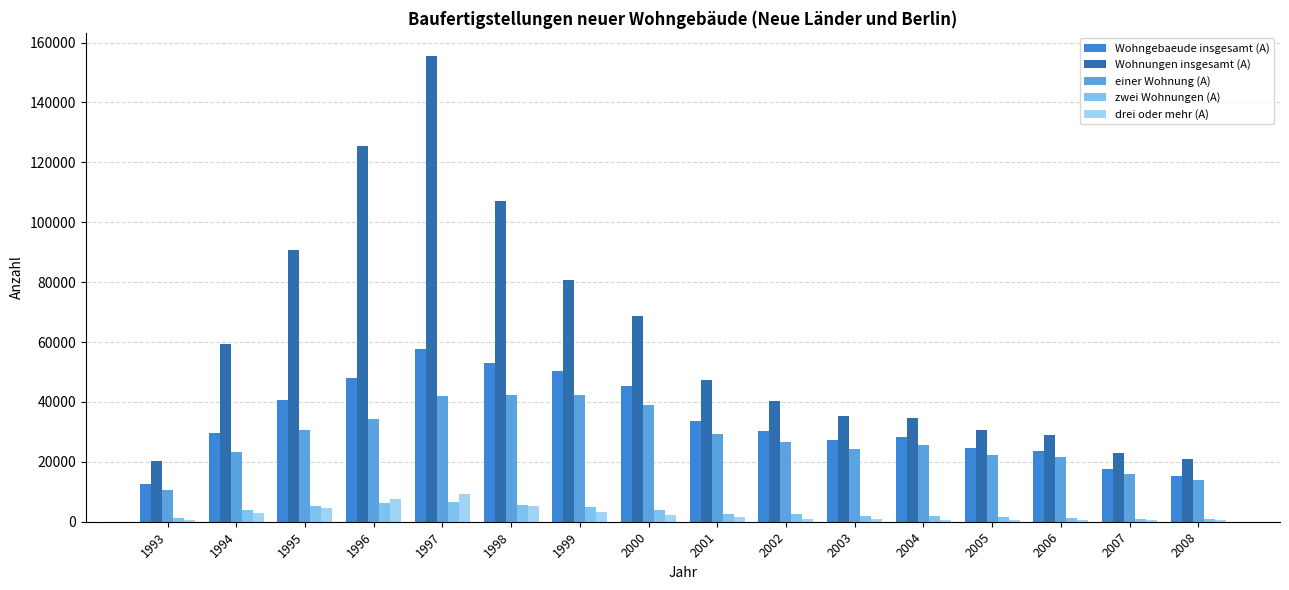

Reading left to right, transcribe all the data shown in this chart.

Wohngebaeude insgesamt (A): 12432	29703	40487	48118	57674	52963	50440	45260	33486	30199	27246	28229	24511	23670	17508	15278
Wohnungen insgesamt (A): 20217	59275	90883	125413	155452	107184	80600	68769	47434	40387	35451	34558	30684	29079	22951	20790
einer Wohnung (A): 10479	23121	30574	34384	41878	42251	42438	38962	29304	26642	24348	25592	22256	21681	15906	13828
zwei Wohnungen (A): 1213	3800	5245	6277	6524	5519	4818	3923	2679	2468	2047	1901	1567	1293	1035	873
drei oder mehr (A): 715	2762	4616	7425	9198	5131	3132	2315	1466	1061	820	703	661	680	553	560